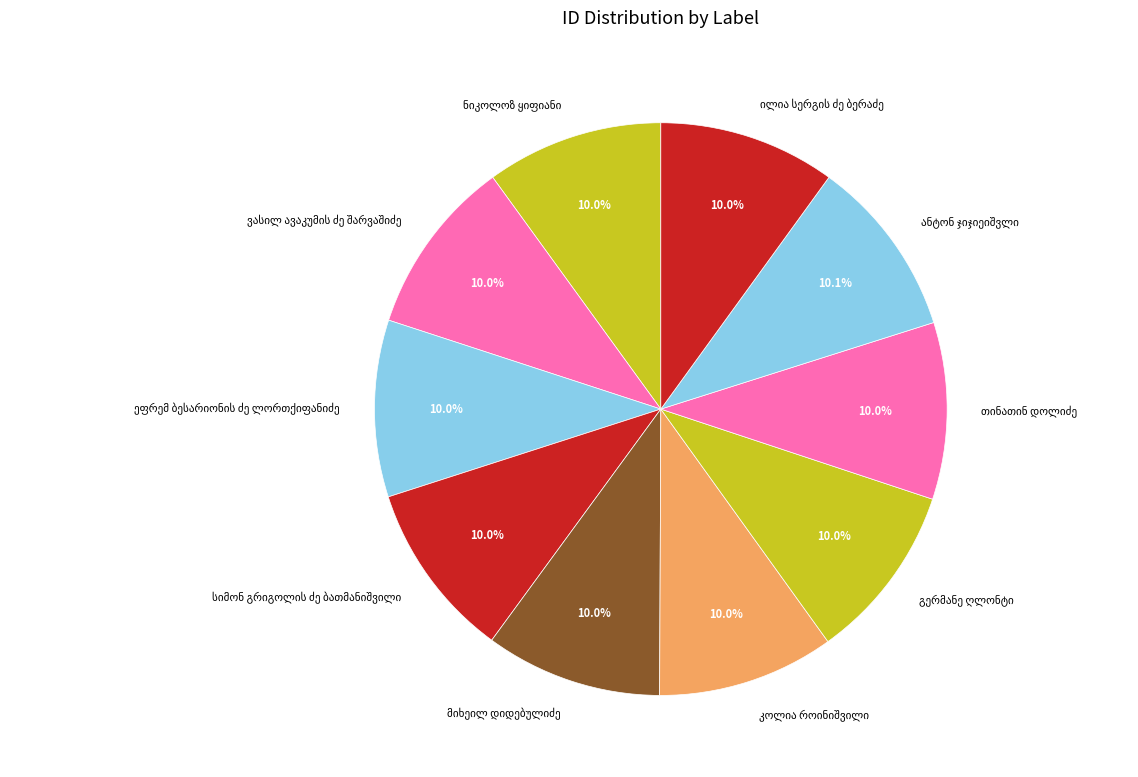

How many slices are in this pie chart?

10